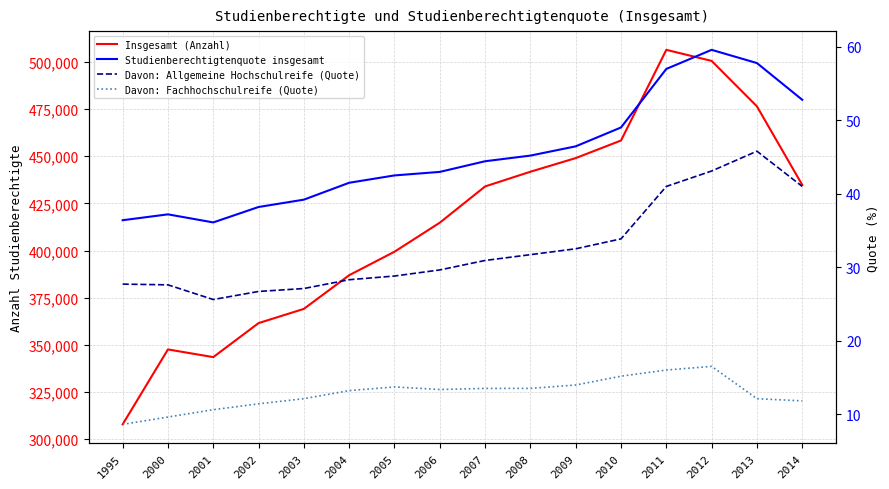

What is the difference between the highest and lowest values at 2013?

476462.9